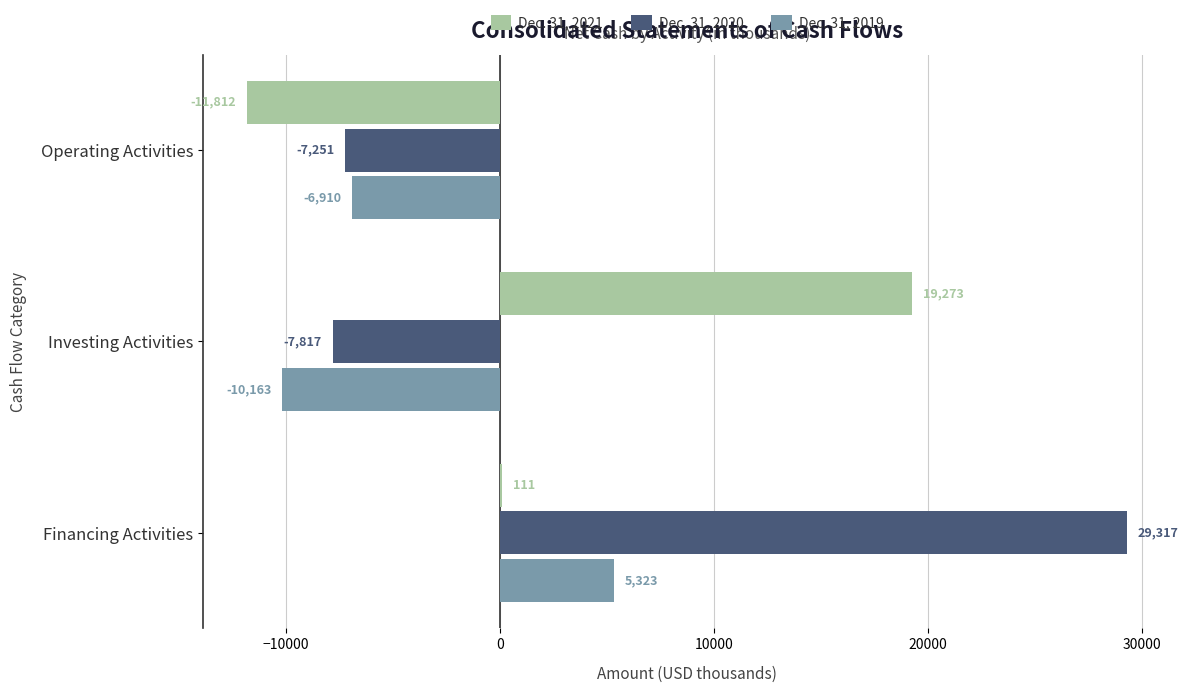

True or false: Dec. 31, 2020 has a value of -13707 at Investing Activities.

False